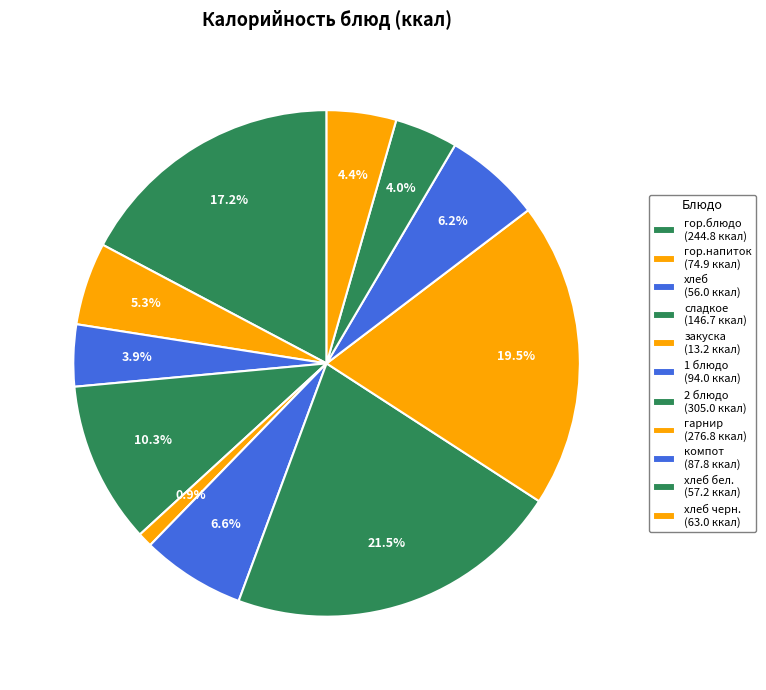

Which slice is the smallest?

закуска